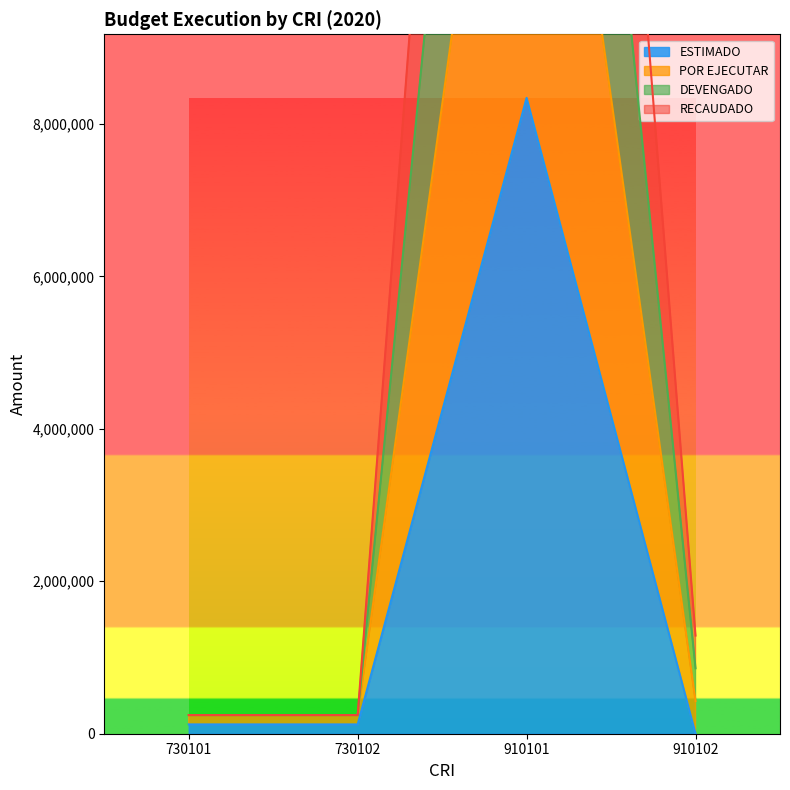

How many values in ESTIMADO are above zero?

3